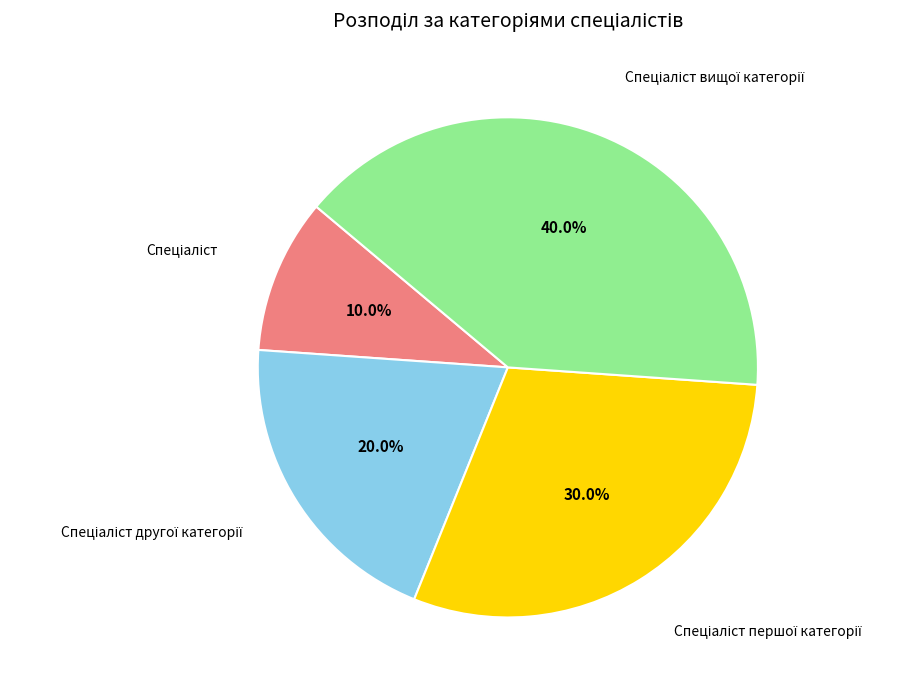

Is there a majority slice in this chart?

No